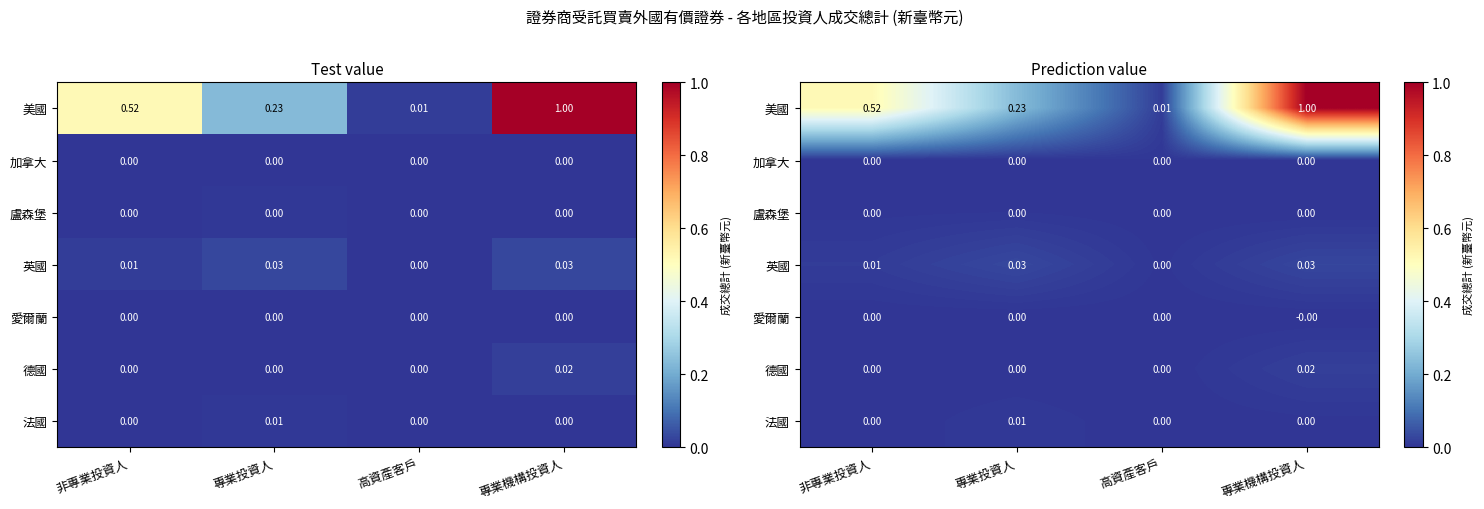

The 英國 series shows 0.0 at 非專業投資人. True or false?

True